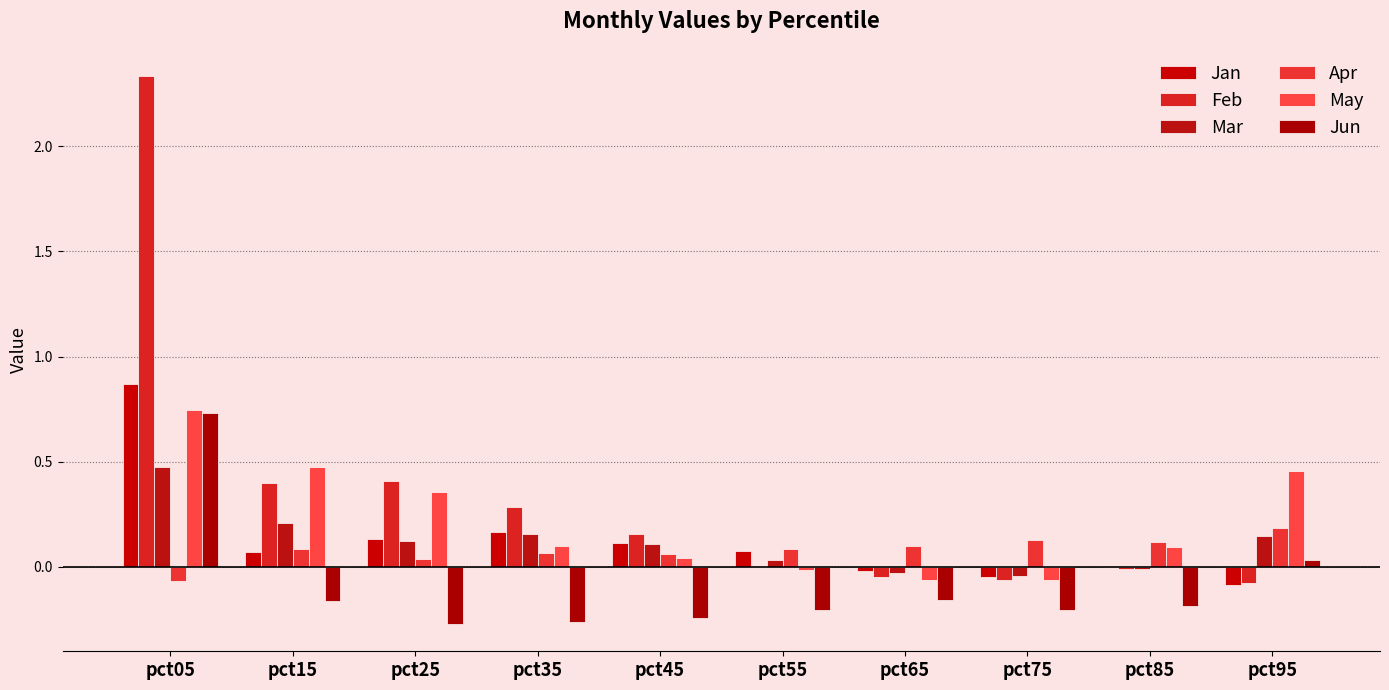

How many series are shown in this chart?

6